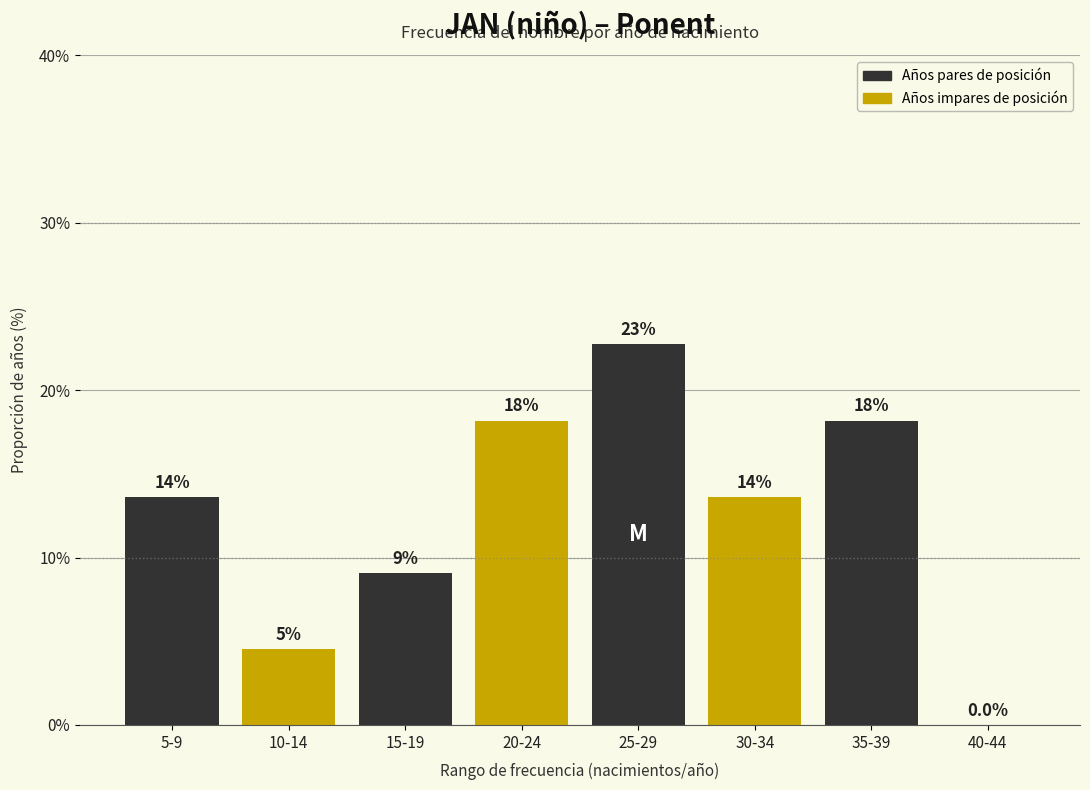

Are the bars horizontal?

No